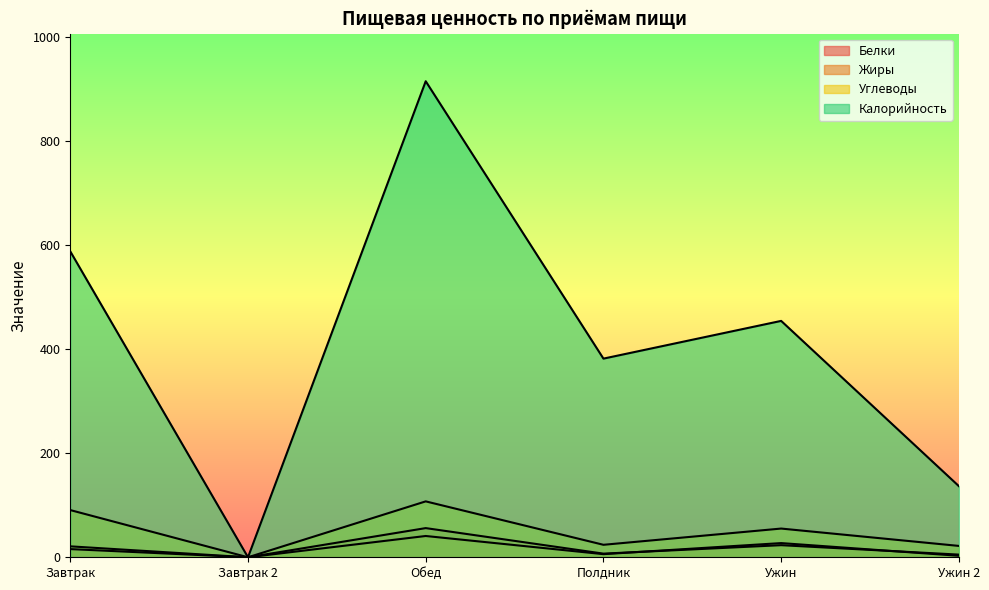

What is the value of the Углеводы point at the 3rd from the left?

107.5